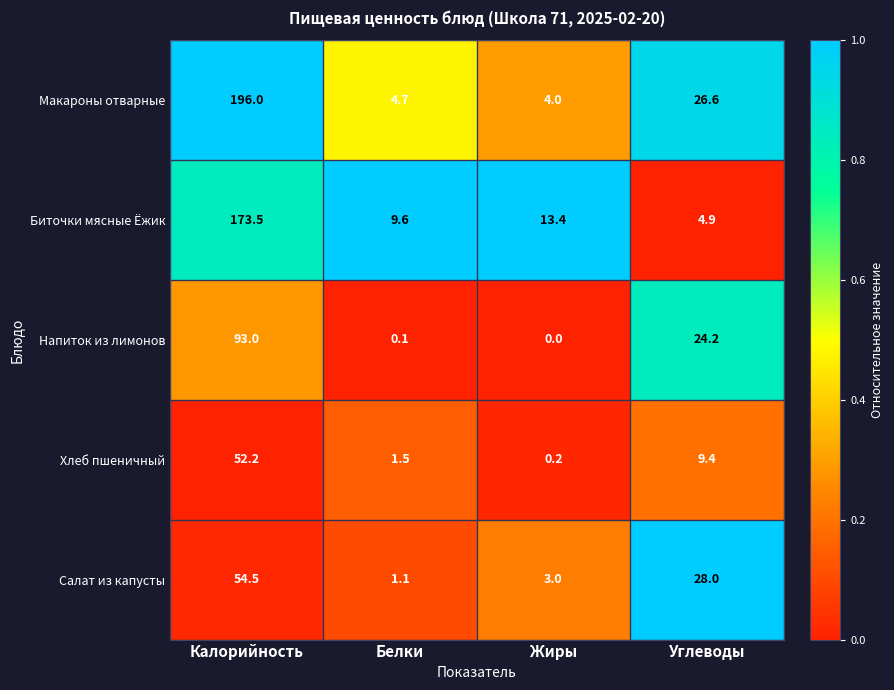

Where does the Напиток из лимонов series first go above 24?

Калорийность